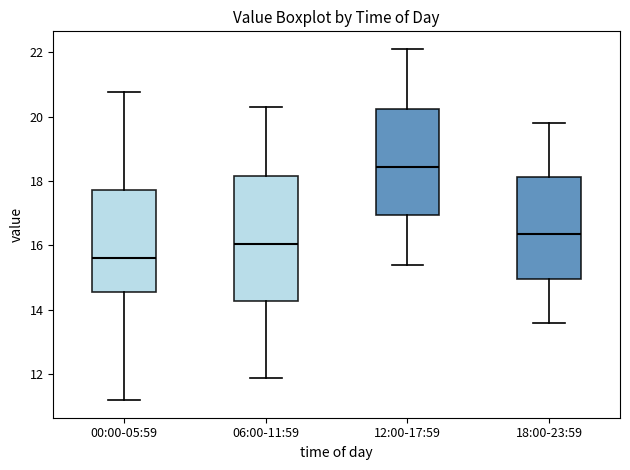

Which box's median line is the highest?

12:00-17:59